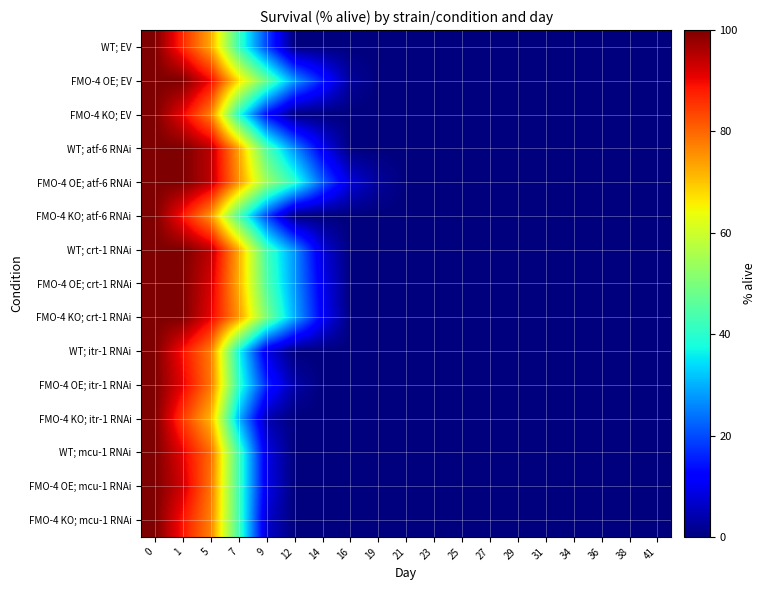

Reading left to right, list all the values displayed in this chart.

WT; EV: 0=100.0	1=86.5	5=73.1	7=42.3	9=19.2	12=0.0	14=0.0	16=0.0	19=0.0	21=0.0	23=0.0	25=0.0	27=0.0	29=0.0	31=0.0	34=0.0	36=0.0	38=0.0	41=0.0
FMO-4 OE; EV: 0=100.0	1=100.0	5=90.0	7=67.5	9=47.5	12=27.5	14=15.0	16=2.5	19=0.0	21=0.0	23=0.0	25=0.0	27=0.0	29=0.0	31=0.0	34=0.0	36=0.0	38=0.0	41=0.0
FMO-4 KO; EV: 0=100.0	1=90.6	5=77.4	7=39.6	9=13.2	12=0.0	14=0.0	16=0.0	19=0.0	21=0.0	23=0.0	25=0.0	27=0.0	29=0.0	31=0.0	34=0.0	36=0.0	38=0.0	41=0.0
WT; atf-6 RNAi: 0=100.0	1=100.0	5=94.7	7=73.7	9=44.7	12=26.3	14=10.5	16=0.0	19=0.0	21=0.0	23=0.0	25=0.0	27=0.0	29=0.0	31=0.0	34=0.0	36=0.0	38=0.0	41=0.0
FMO-4 OE; atf-6 RNAi: 0=100.0	1=100.0	5=94.6	7=75.7	9=54.1	12=40.5	14=21.6	16=8.1	19=2.7	21=0.0	23=0.0	25=0.0	27=0.0	29=0.0	31=0.0	34=0.0	36=0.0	38=0.0	41=0.0
FMO-4 KO; atf-6 RNAi: 0=100.0	1=88.5	5=75.0	7=44.2	9=19.2	12=0.0	14=0.0	16=0.0	19=0.0	21=0.0	23=0.0	25=0.0	27=0.0	29=0.0	31=0.0	34=0.0	36=0.0	38=0.0	41=0.0
WT; crt-1 RNAi: 0=100.0	1=100.0	5=94.6	7=73.0	9=43.2	12=27.0	14=8.1	16=0.0	19=0.0	21=0.0	23=0.0	25=0.0	27=0.0	29=0.0	31=0.0	34=0.0	36=0.0	38=0.0	41=0.0
FMO-4 OE; crt-1 RNAi: 0=100.0	1=100.0	5=92.5	7=72.5	9=45.0	12=27.5	14=10.0	16=0.0	19=0.0	21=0.0	23=0.0	25=0.0	27=0.0	29=0.0	31=0.0	34=0.0	36=0.0	38=0.0	41=0.0
FMO-4 KO; crt-1 RNAi: 0=100.0	1=100.0	5=90.9	7=75.0	9=50.0	12=29.5	14=11.4	16=0.0	19=0.0	21=0.0	23=0.0	25=0.0	27=0.0	29=0.0	31=0.0	34=0.0	36=0.0	38=0.0	41=0.0
WT; itr-1 RNAi: 0=100.0	1=88.9	5=77.8	7=37.8	9=8.9	12=0.0	14=0.0	16=0.0	19=0.0	21=0.0	23=0.0	25=0.0	27=0.0	29=0.0	31=0.0	34=0.0	36=0.0	38=0.0	41=0.0
FMO-4 OE; itr-1 RNAi: 0=100.0	1=91.1	5=78.6	7=41.1	9=16.1	12=3.6	14=0.0	16=0.0	19=0.0	21=0.0	23=0.0	25=0.0	27=0.0	29=0.0	31=0.0	34=0.0	36=0.0	38=0.0	41=0.0
FMO-4 KO; itr-1 RNAi: 0=100.0	1=84.8	5=71.7	7=30.4	9=4.3	12=0.0	14=0.0	16=0.0	19=0.0	21=0.0	23=0.0	25=0.0	27=0.0	29=0.0	31=0.0	34=0.0	36=0.0	38=0.0	41=0.0
WT; mcu-1 RNAi: 0=100.0	1=90.9	5=79.5	7=43.2	9=9.1	12=0.0	14=0.0	16=0.0	19=0.0	21=0.0	23=0.0	25=0.0	27=0.0	29=0.0	31=0.0	34=0.0	36=0.0	38=0.0	41=0.0
FMO-4 OE; mcu-1 RNAi: 0=100.0	1=92.9	5=78.6	7=42.9	9=9.5	12=0.0	14=0.0	16=0.0	19=0.0	21=0.0	23=0.0	25=0.0	27=0.0	29=0.0	31=0.0	34=0.0	36=0.0	38=0.0	41=0.0
FMO-4 KO; mcu-1 RNAi: 0=100.0	1=88.6	5=77.3	7=43.2	9=6.8	12=0.0	14=0.0	16=0.0	19=0.0	21=0.0	23=0.0	25=0.0	27=0.0	29=0.0	31=0.0	34=0.0	36=0.0	38=0.0	41=0.0